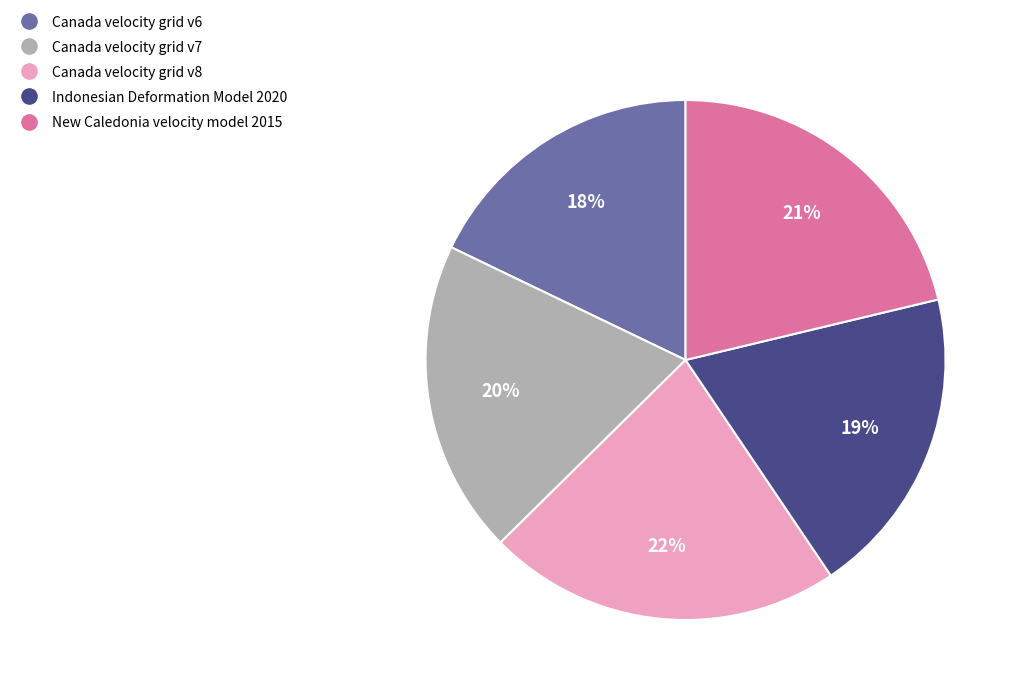

What is the smallest slice in the pie chart?

Canada velocity grid v6